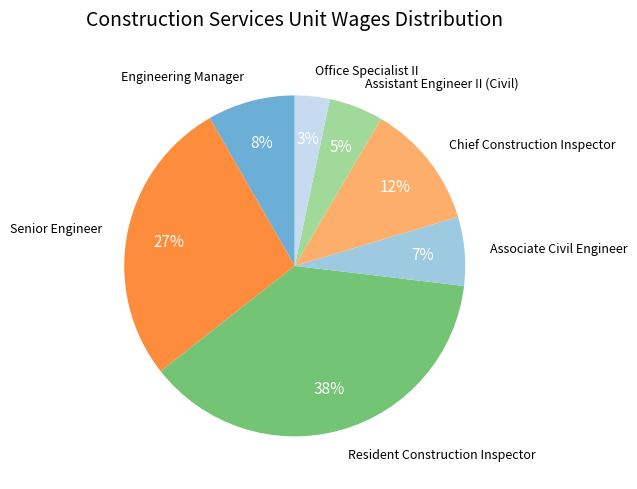

Is there a majority slice in this chart?

No